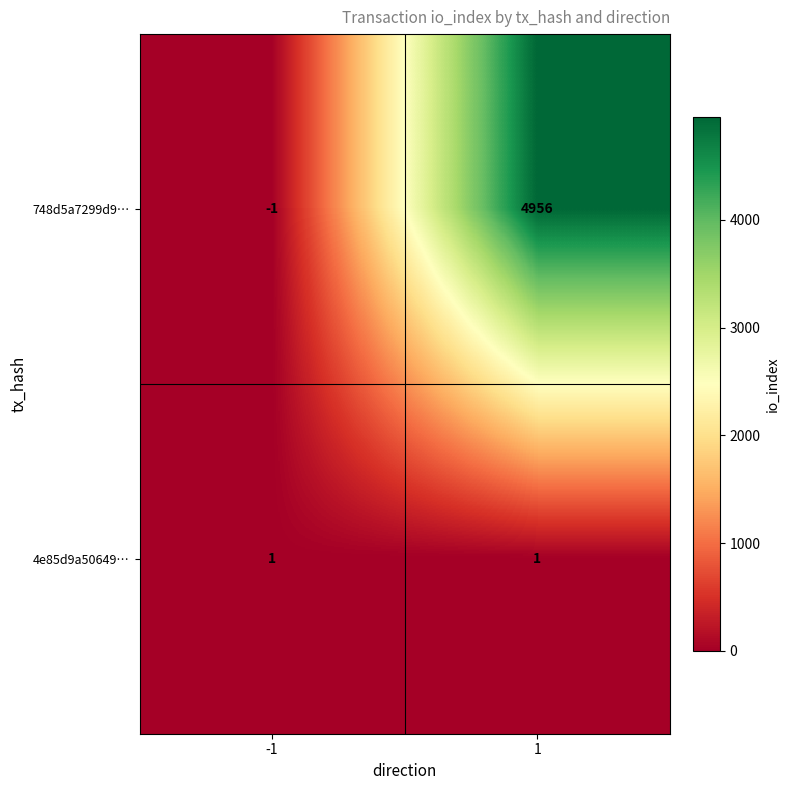

Reading left to right, extract all data points from this chart.

748d5a7299d9…: -1	4956
4e85d9a50649…: 1	1